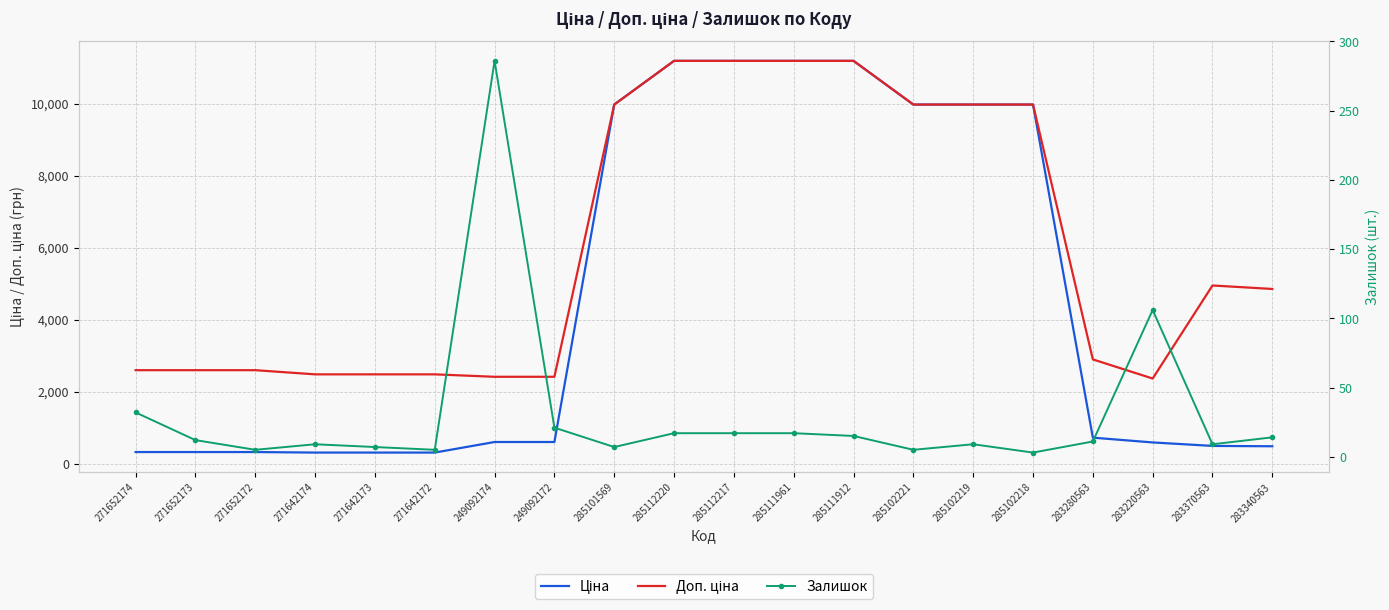

Reading right to left, list all the values displayed in this chart.

Ціна: 485.4	495.0	591.6	724.5	9975.0	9975.0	9975.0	11188.2	11188.2	11188.2	11188.2	9975.0	603.7	603.7	310.3	310.3	310.3	324.8	324.8	324.8
Доп. ціна: 4853.8	4950.4	2366.5	2897.8	9975.0	9975.0	9975.0	11188.2	11188.2	11188.2	11188.2	9975.0	2414.8	2414.8	2482.4	2482.4	2482.4	2598.3	2598.3	2598.3
Залишок: 14.0	9.0	106.0	11.0	3.0	9.0	5.0	15.0	17.0	17.0	17.0	7.0	21.0	286.0	5.0	7.0	9.0	5.0	12.0	32.0